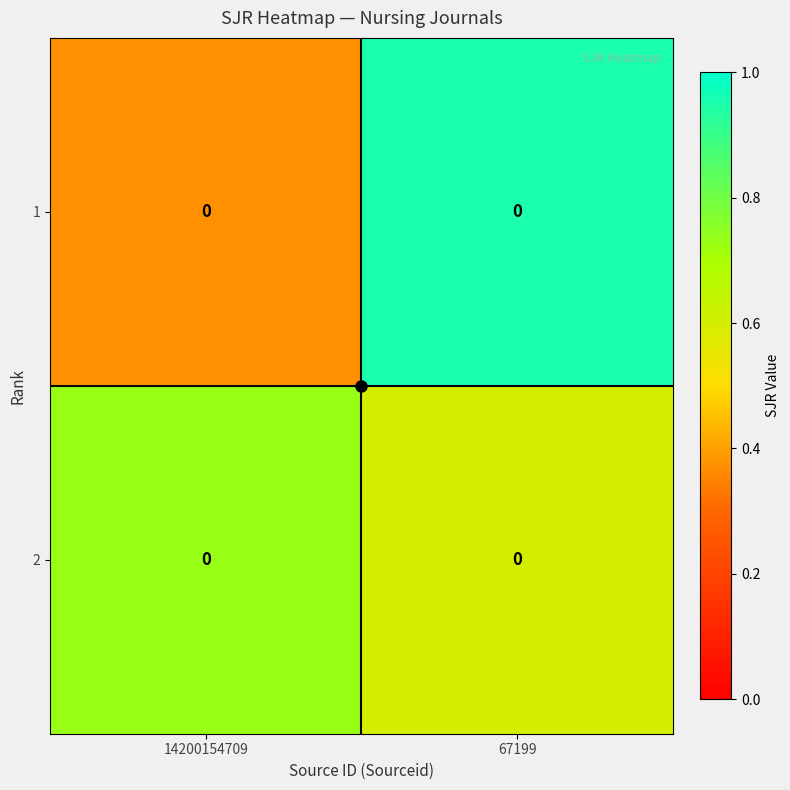

List the series in order of their peak value, lowest first.

2, 1